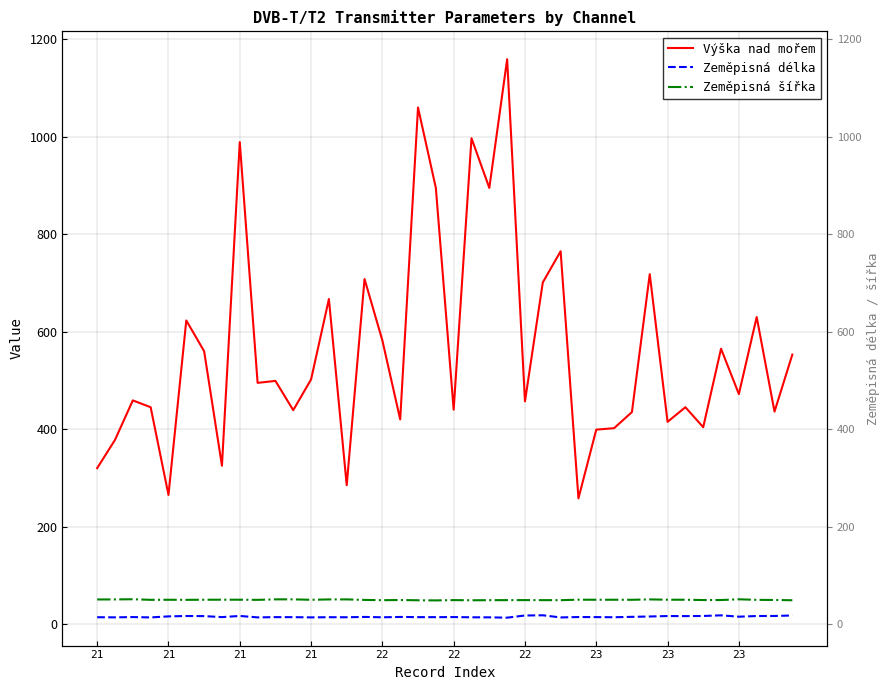

True or false: Zeměpisná šířka and Zeměpisná délka intersect in this chart.

False